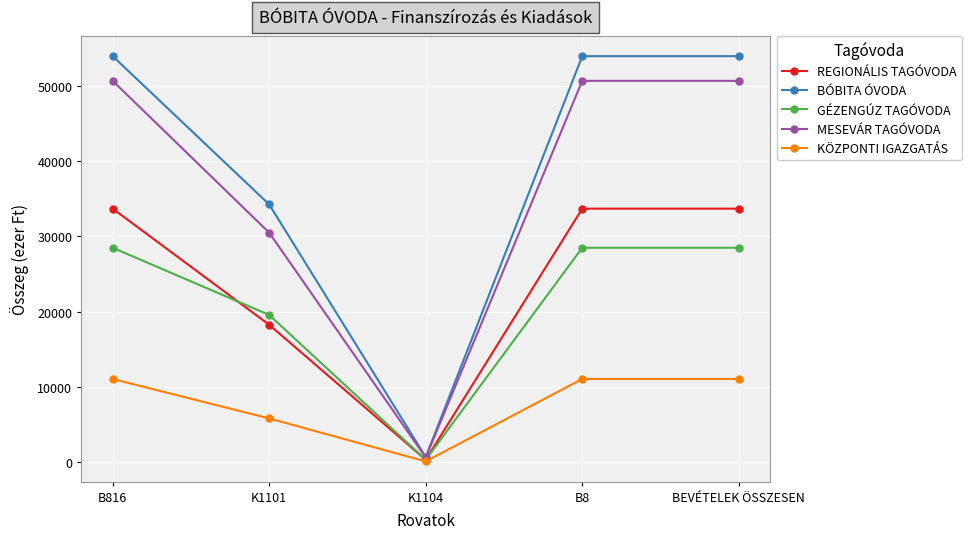

Rank the series by their maximum value, from highest to lowest.

BÓBITA ÓVODA, MESEVÁR TAGÓVODA, REGIONÁLIS TAGÓVODA, GÉZENGÚZ TAGÓVODA, KÖZPONTI IGAZGATÁS